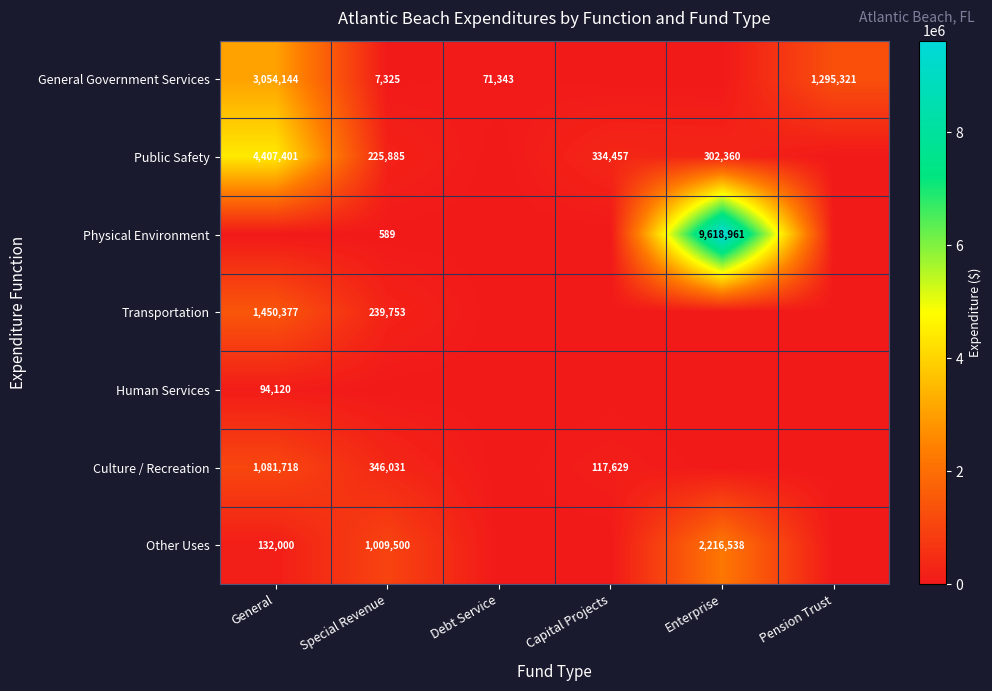

The value of Human Services at General is 94120. True or false?

True